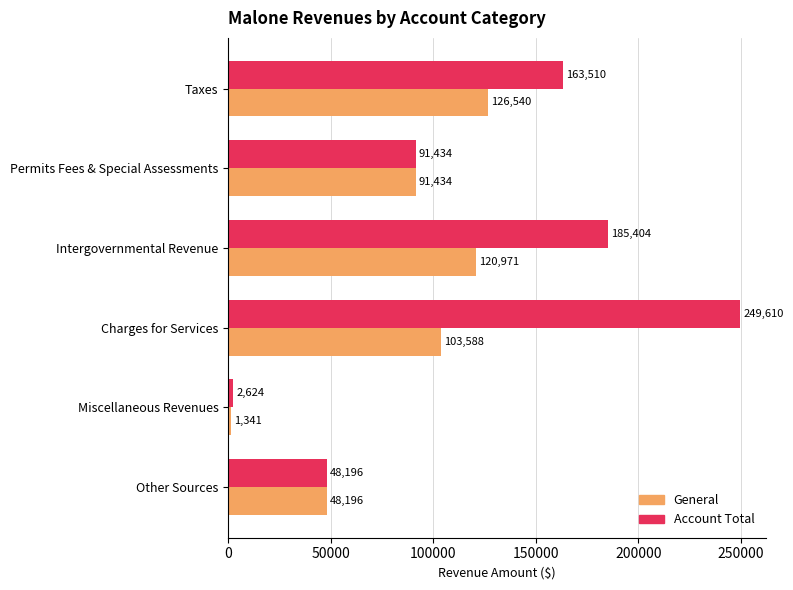

What is the average value of the General series?

82012